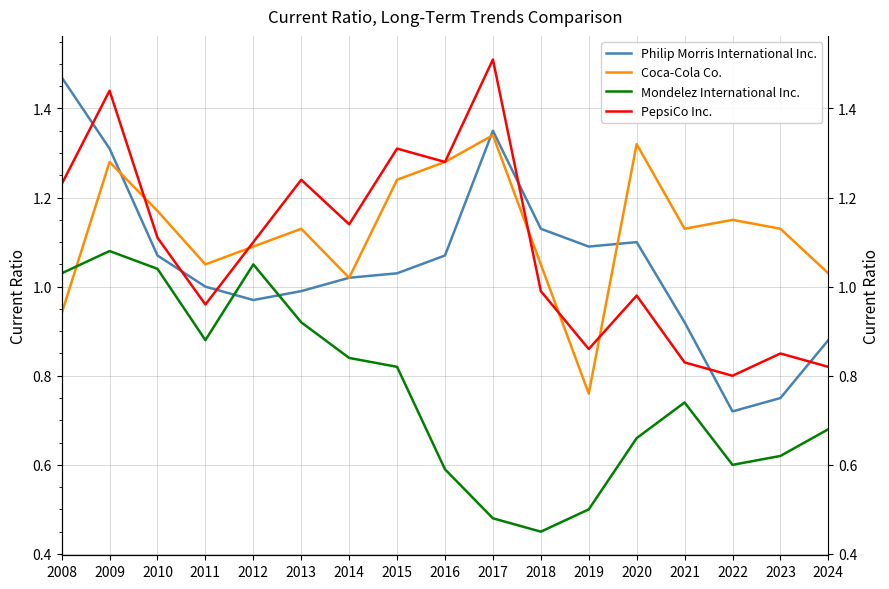

Is this an area chart (filled region under the line)?

No